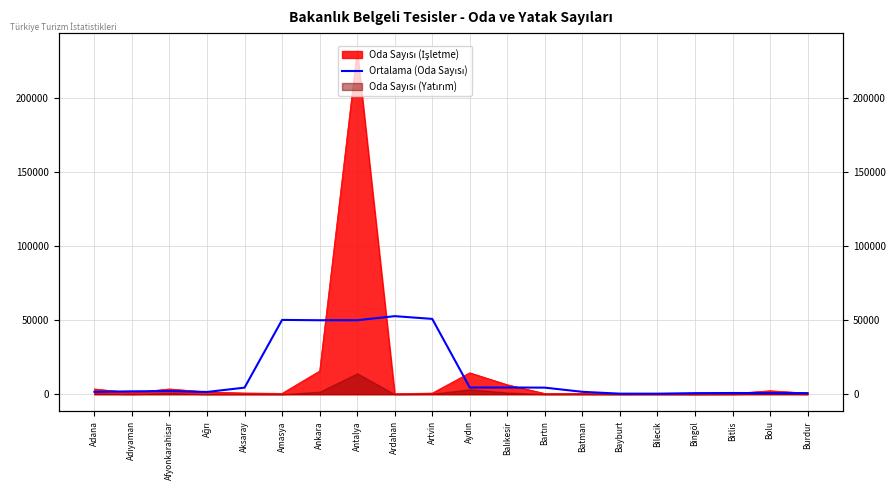

How many categories are shown in the chart?

20